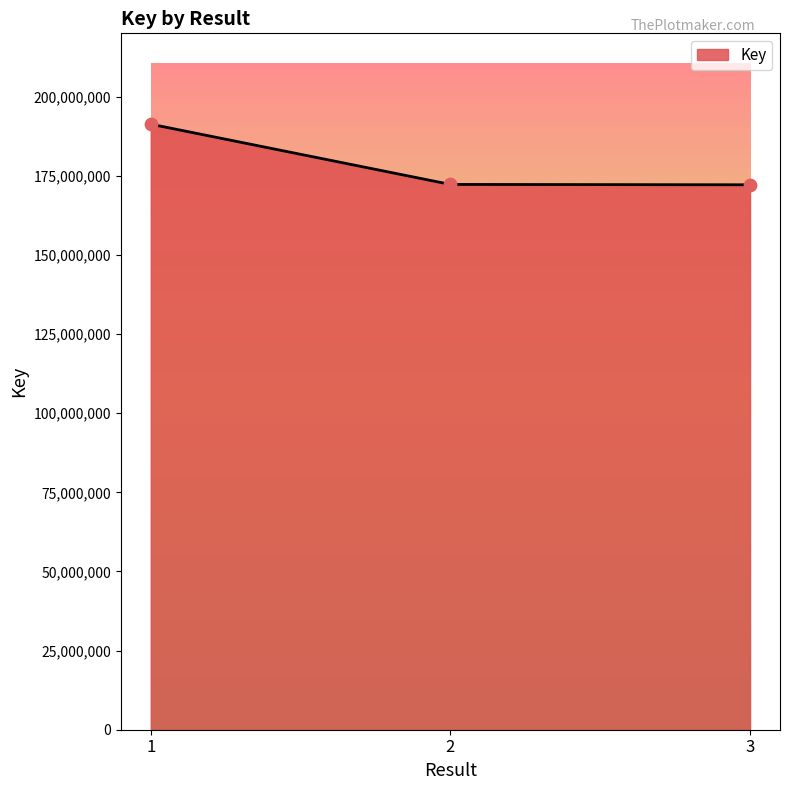

What is the change in value from 2 to 3?

-113072